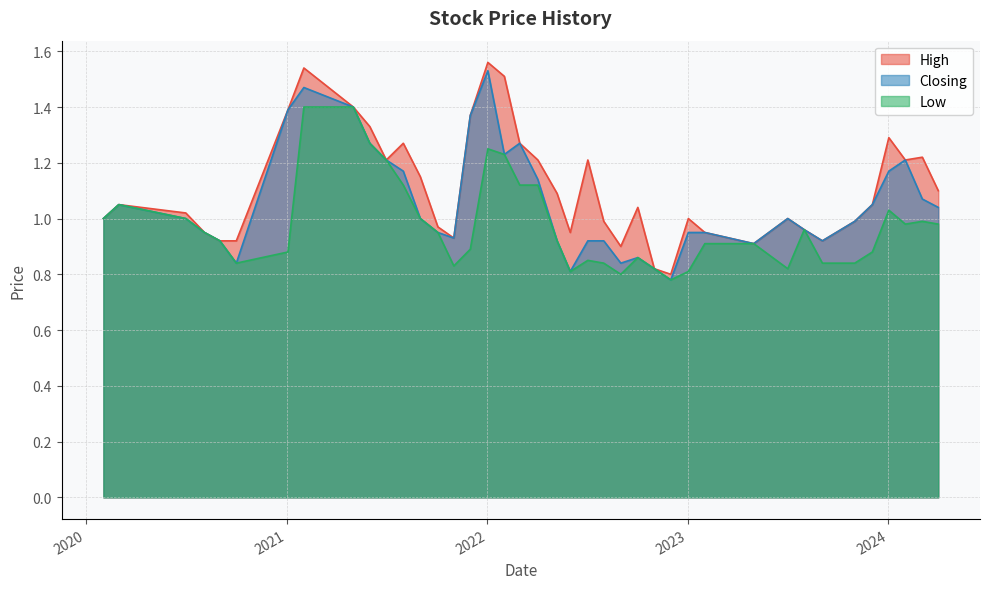

What is the total value across all series at 22?

4.0